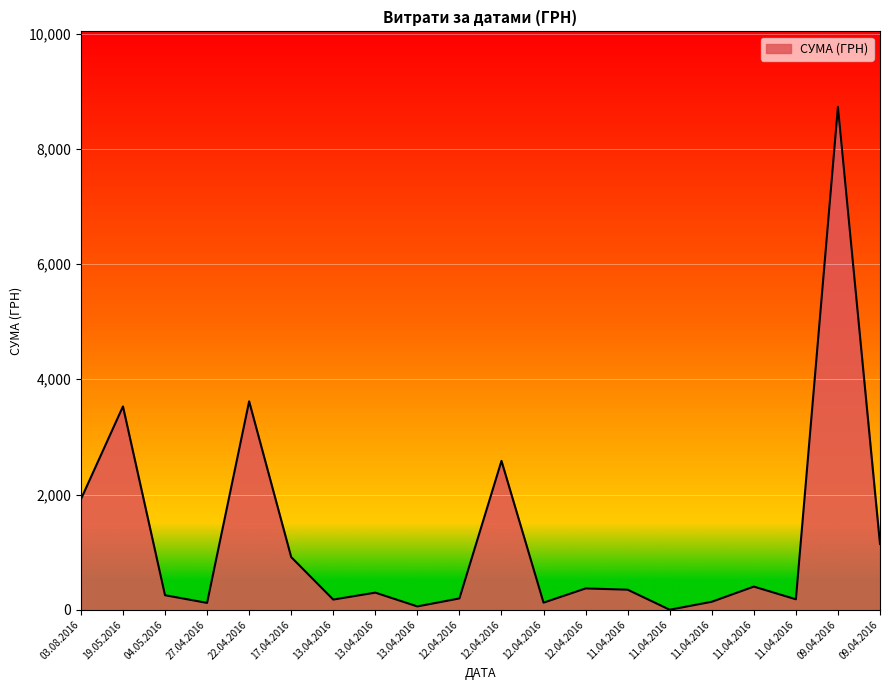

Which category has the highest value across all series?

09.04.2016